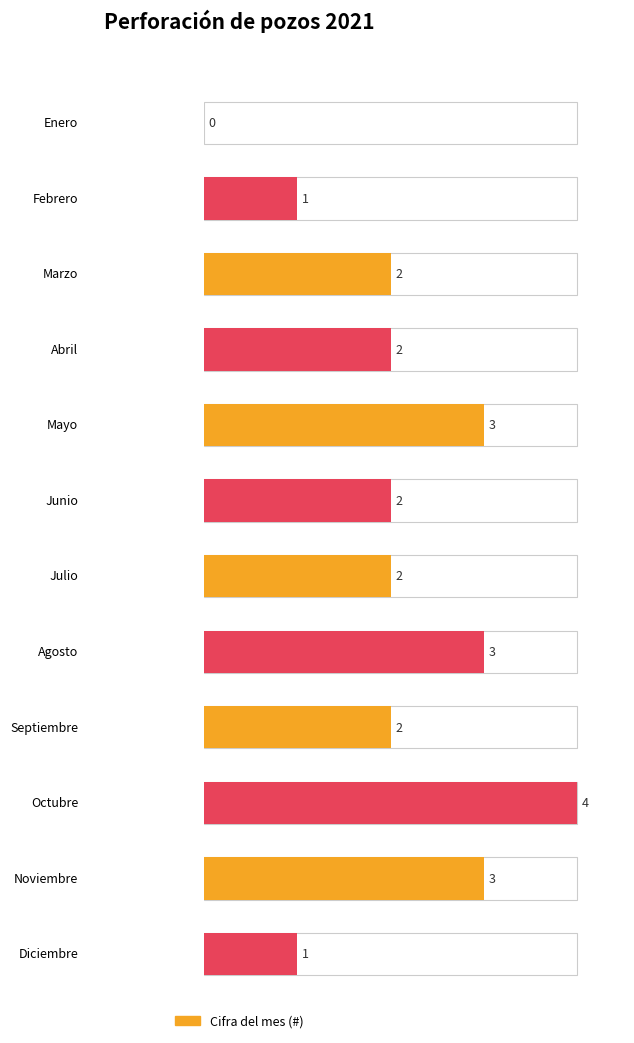

Which label corresponds to the smallest value in the chart?

Enero